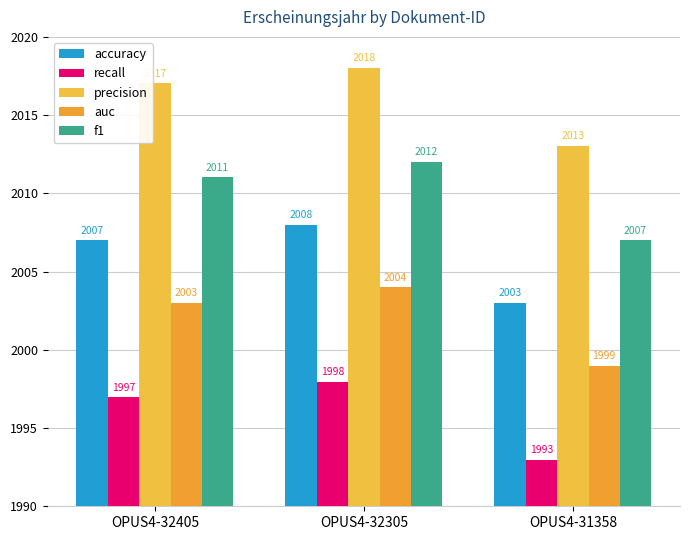

How many values in the recall series are below 1996?

1